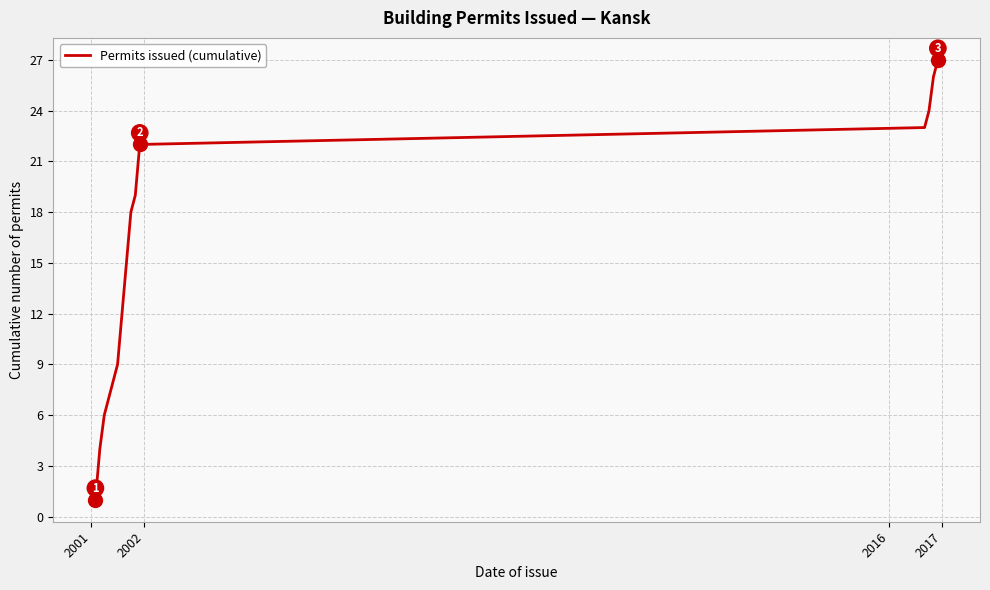

What is the difference between the maximum and minimum values?

26